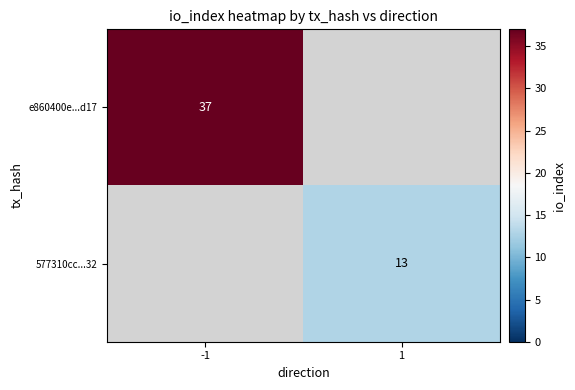

Between -1 and 1, which is larger?

-1